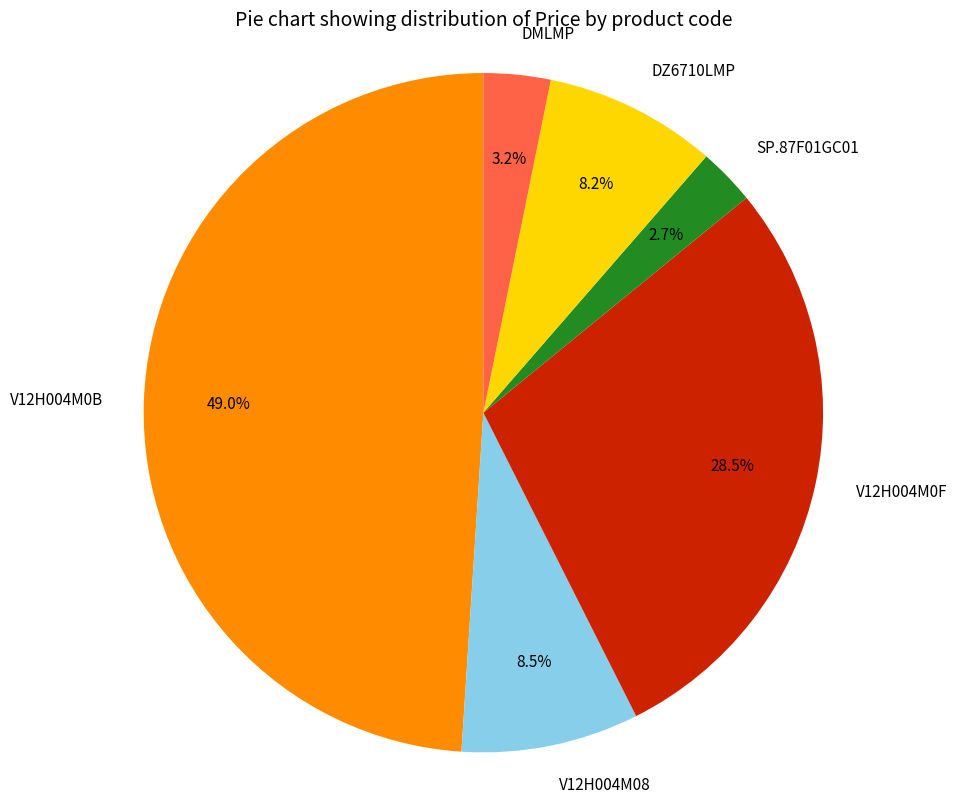

Which slice is the largest?

V12H004M0B